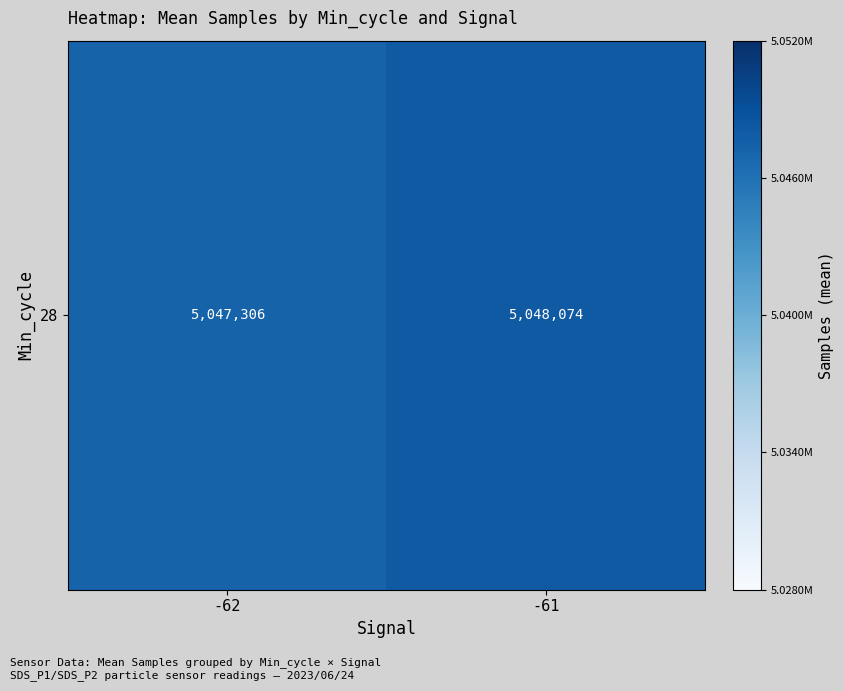

List the labels in order of value, largest first.

-61, -62